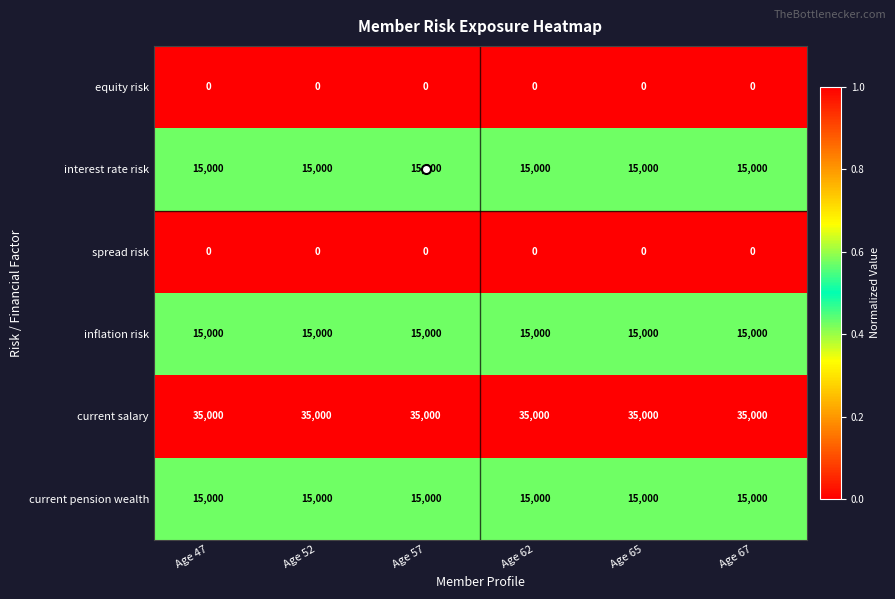

What value does the interest rate risk series have at Age 57?

15000